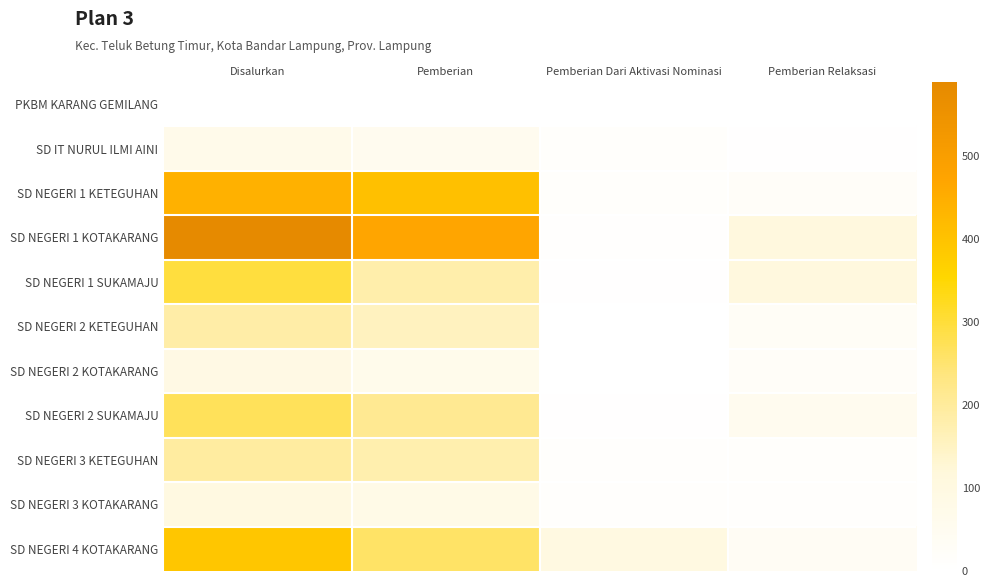

Which series has the largest range (max minus min)?

SD NEGERI 1 KOTAKARANG